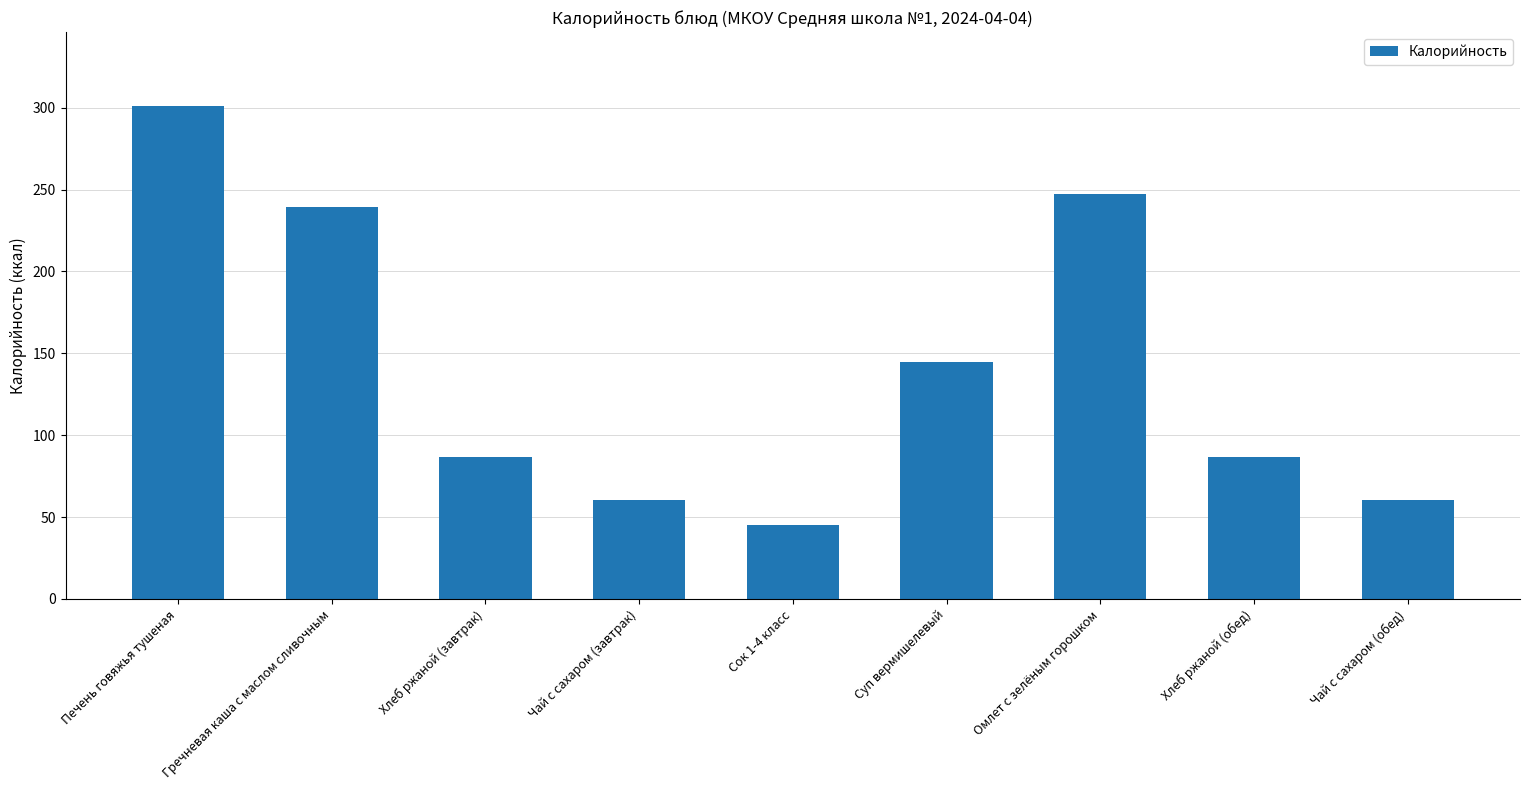

Approximately how many times larger is the value at Хлеб ржаной (завтрак) compared to Чай с сахаром (обед)?

1.4